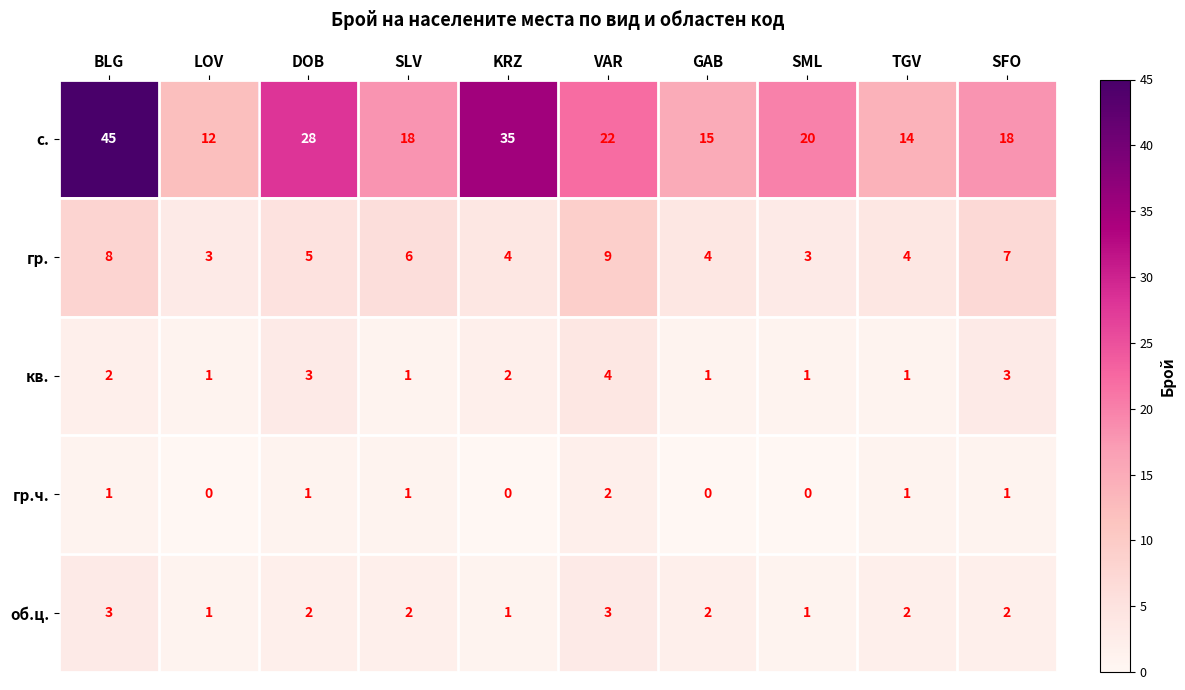

Count the гр.ч. values in the range 0 to 1.

9